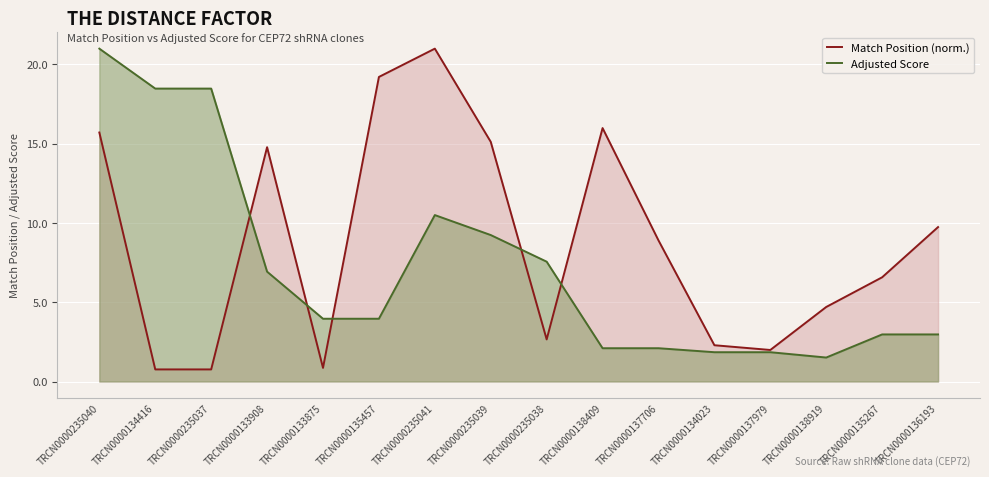

What is the highest value of the Match Position (norm.) series?

21.0